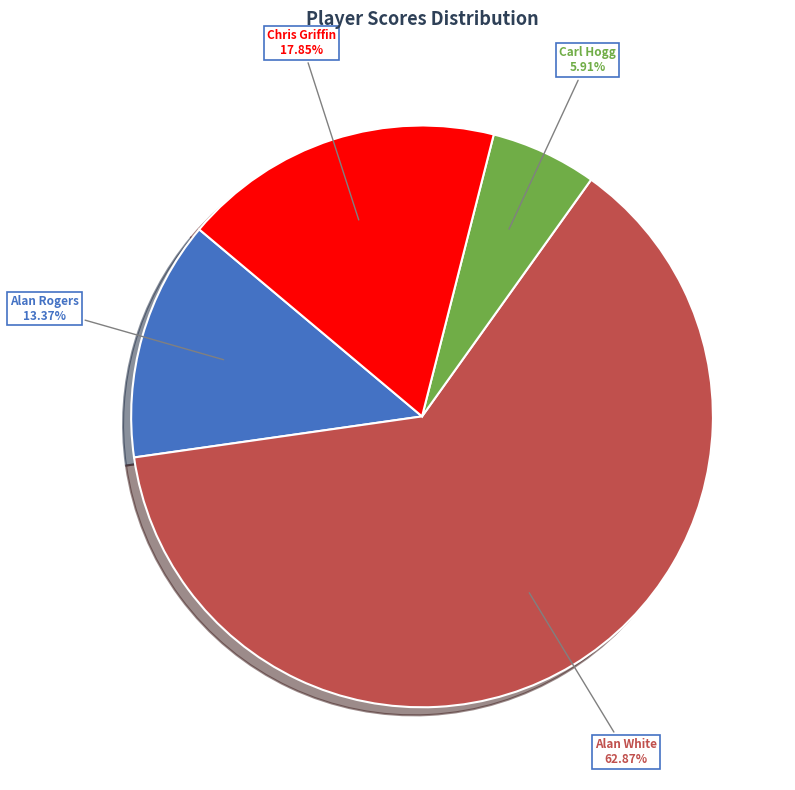

How many segments does this pie chart have?

4